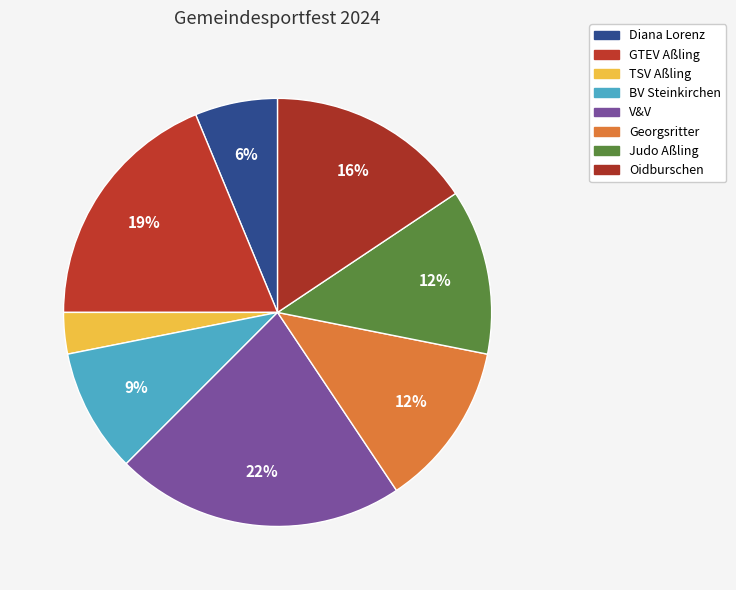

How many slices are in this pie chart?

8